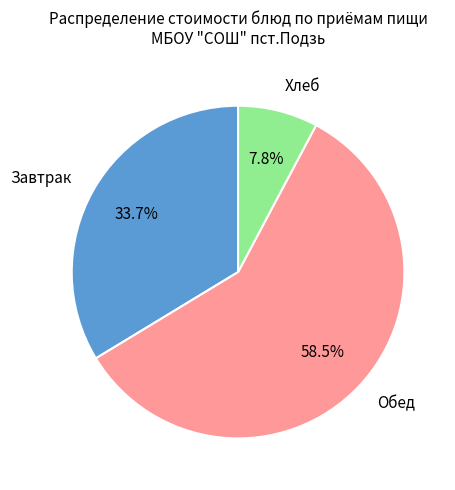

What percentage do Обед and Завтрак together represent?

92.2%